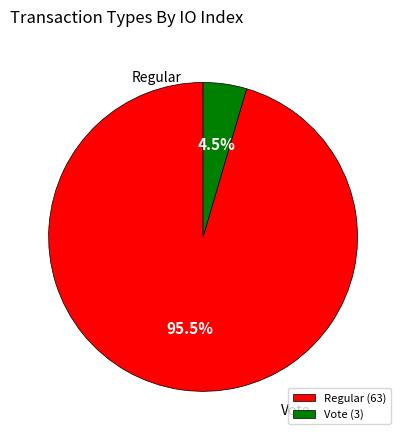

To the nearest percent, what is the difference between the Vote and Regular slice percentages?

91%